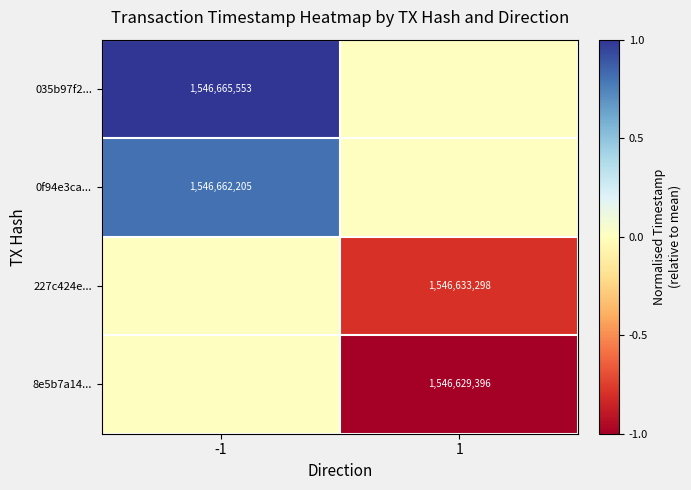

Is it true that 0f94e3ca... equals 0.4 at -1?

False